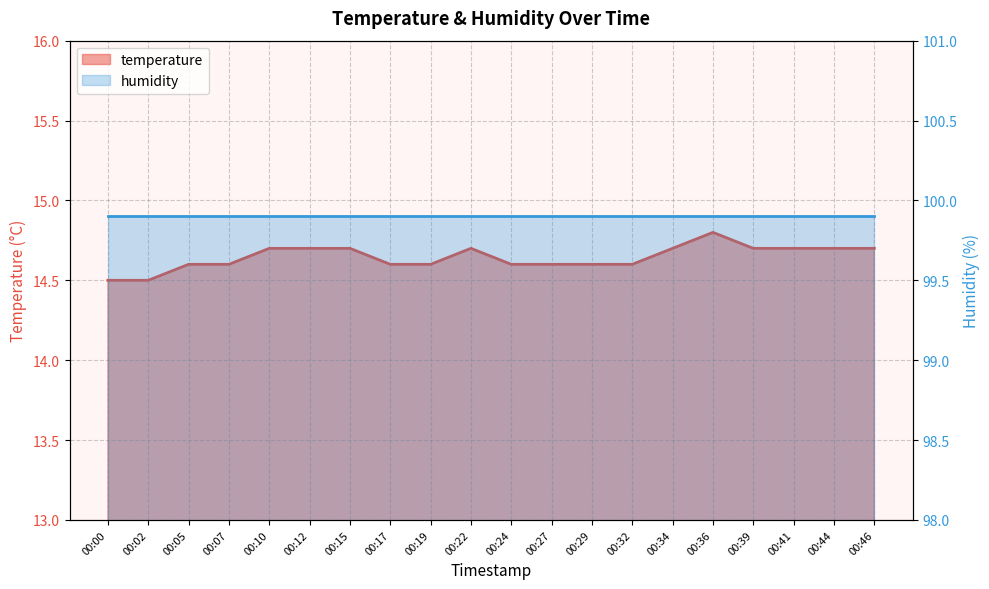

Rank the categories by value from highest to lowest.

00:36, 00:10, 00:12, 00:15, 00:22, 00:34, 00:39, 00:41, 00:44, 00:46, 00:05, 00:07, 00:17, 00:19, 00:24, 00:27, 00:29, 00:32, 00:00, 00:02